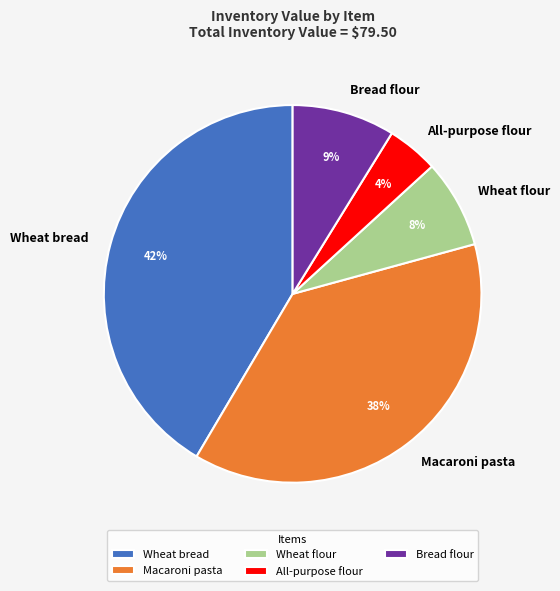

To the nearest percent, what is the combined percentage of Wheat bread and All-purpose flour?

46%